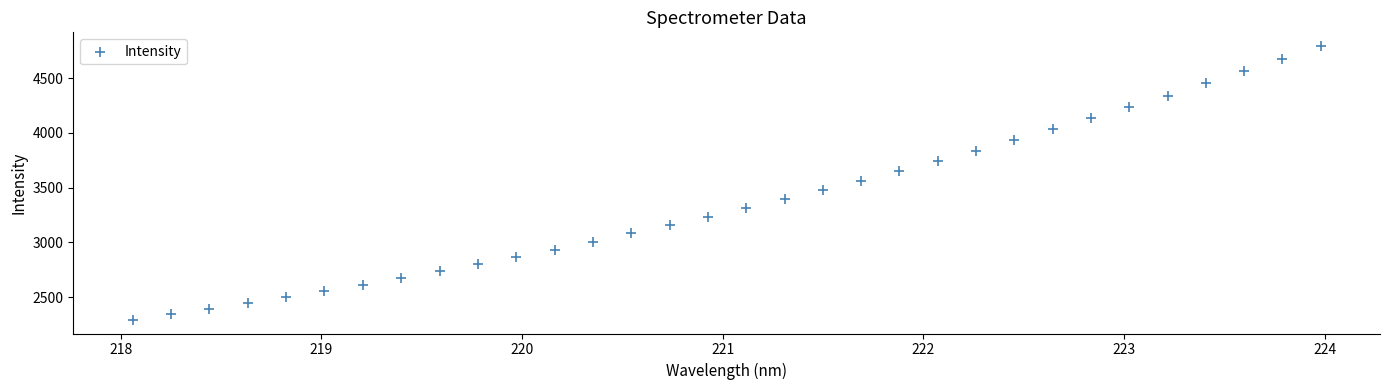

What is the range of Y values (max minus min)?

2498.5